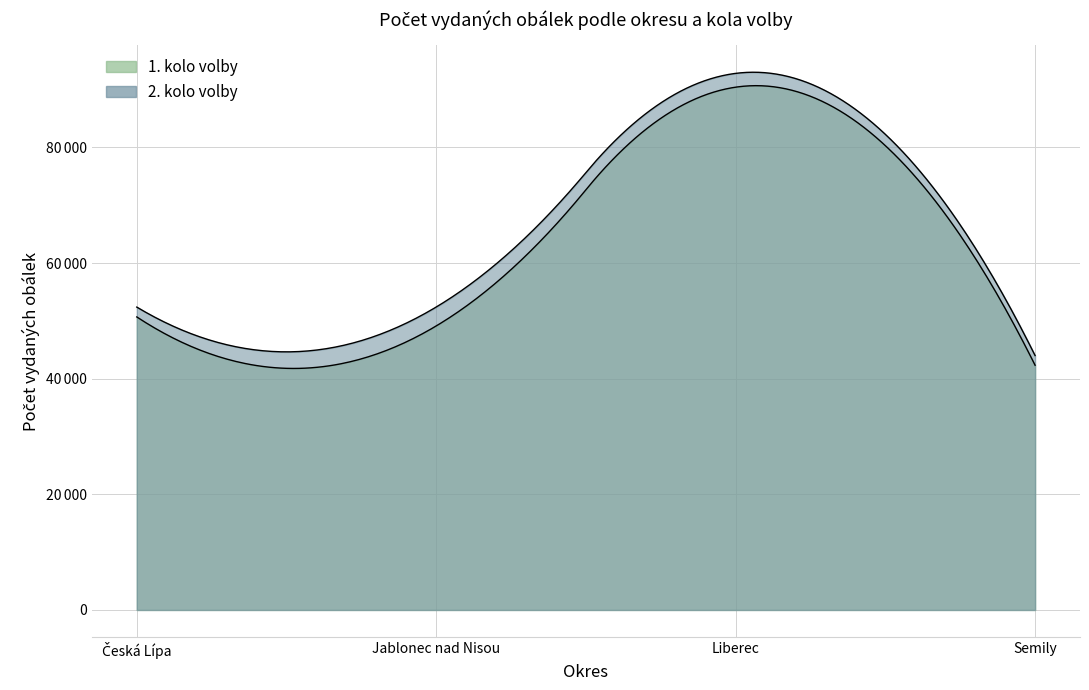

What is the label of the 3rd point from the left?

Liberec